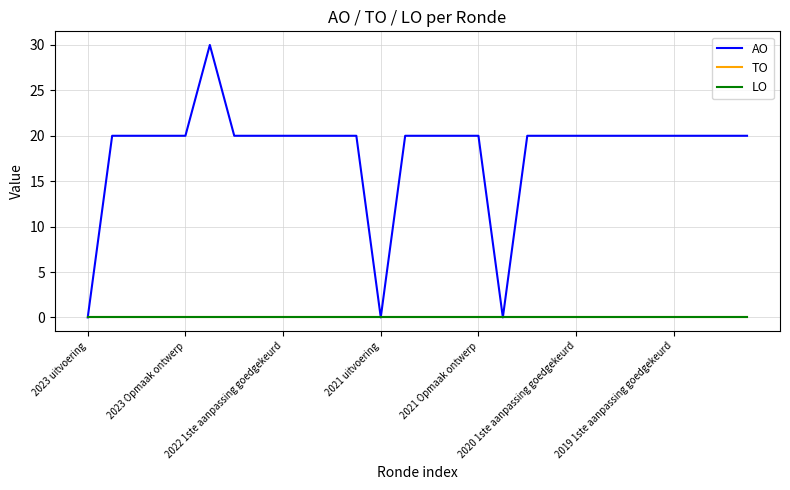

Reading left to right, list all the values displayed in this chart.

AO: 0	20	20	20	20	30	20	20	20	20	20	20	0	20	20	20	20	0	20	20	20	20	20	20	20	20	20	20
TO: 0	0	0	0	0	0	0	0	0	0	0	0	0	0	0	0	0	0	0	0	0	0	0	0	0	0	0	0
LO: 0	0	0	0	0	0	0	0	0	0	0	0	0	0	0	0	0	0	0	0	0	0	0	0	0	0	0	0